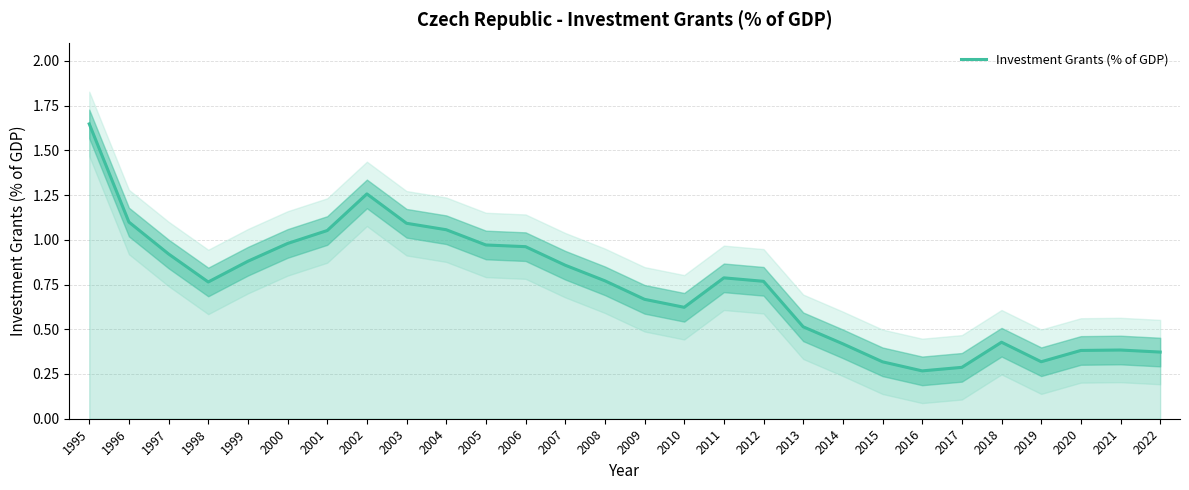

Reading left to right, list all the values displayed in this chart.

1995=1.6	1996=1.1	1997=0.9	1998=0.8	1999=0.9	2000=1.0	2001=1.1	2002=1.3	2003=1.1	2004=1.1	2005=1.0	2006=1.0	2007=0.9	2008=0.8	2009=0.7	2010=0.6	2011=0.8	2012=0.8	2013=0.5	2014=0.4	2015=0.3	2016=0.3	2017=0.3	2018=0.4	2019=0.3	2020=0.4	2021=0.4	2022=0.4